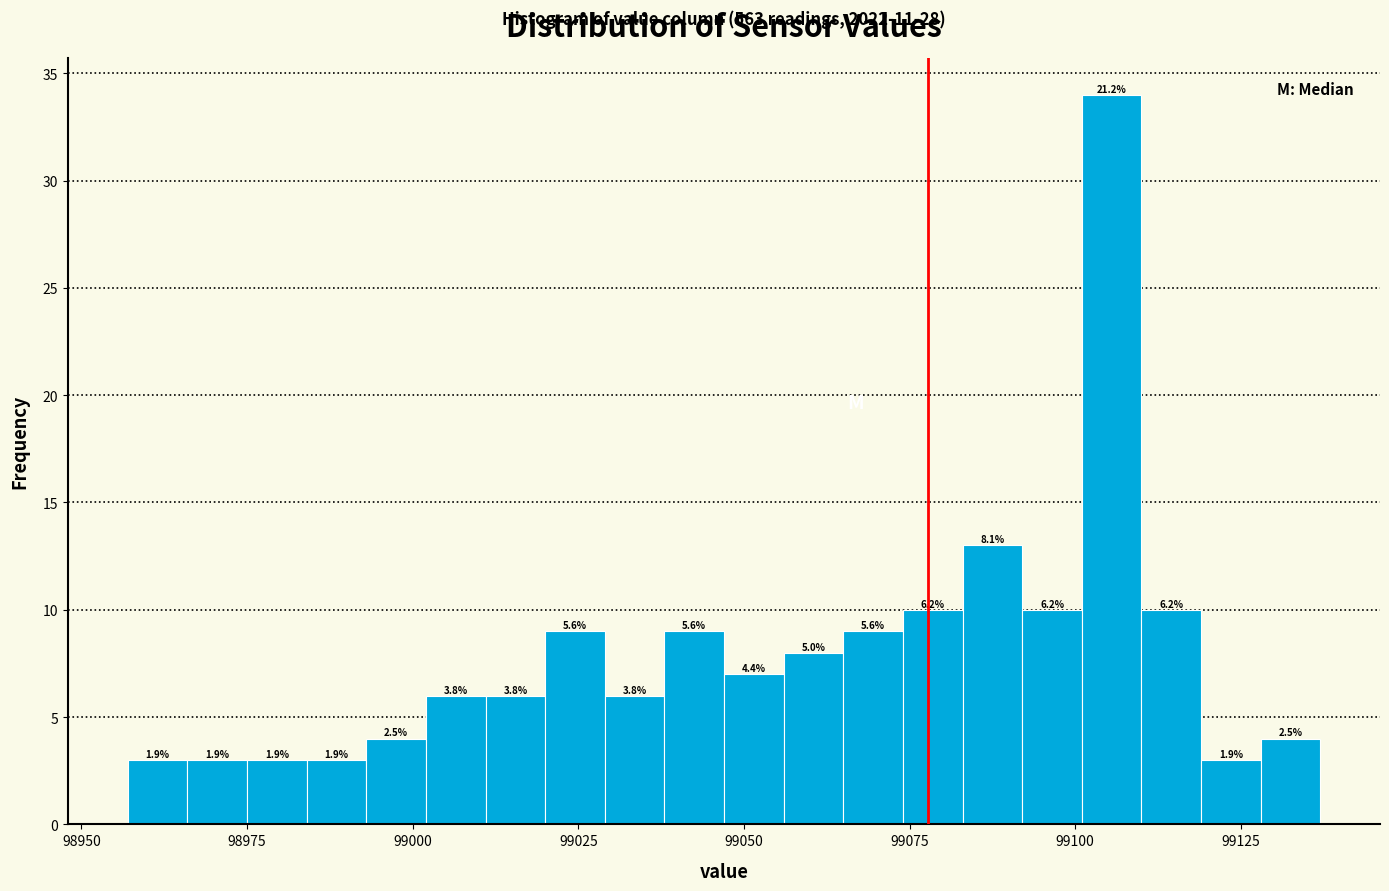

Around what value on the x-axis is the tallest bar? Give the approximate position of its centre, as read against the axis.

99105